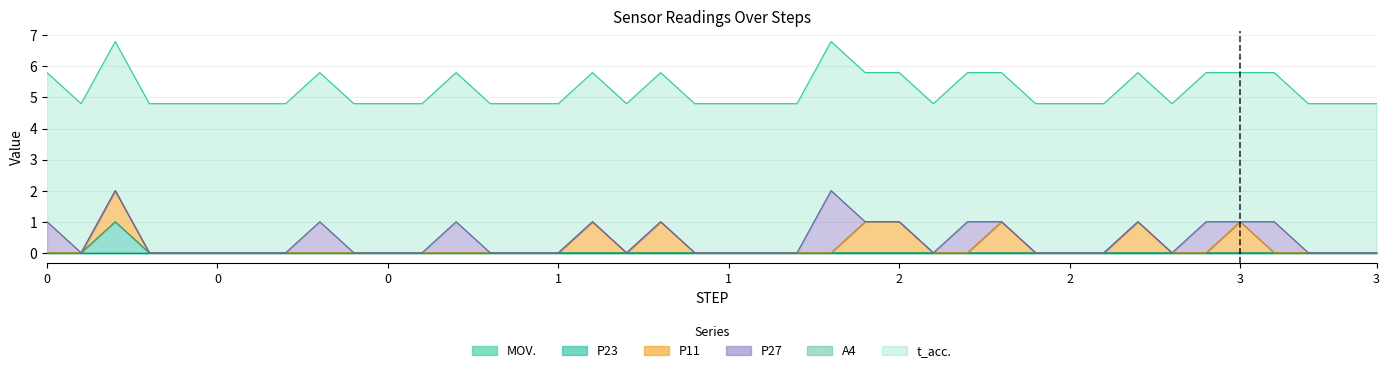

Is the value of P27 at 0 greater than the value of t_acc. at 1?

No